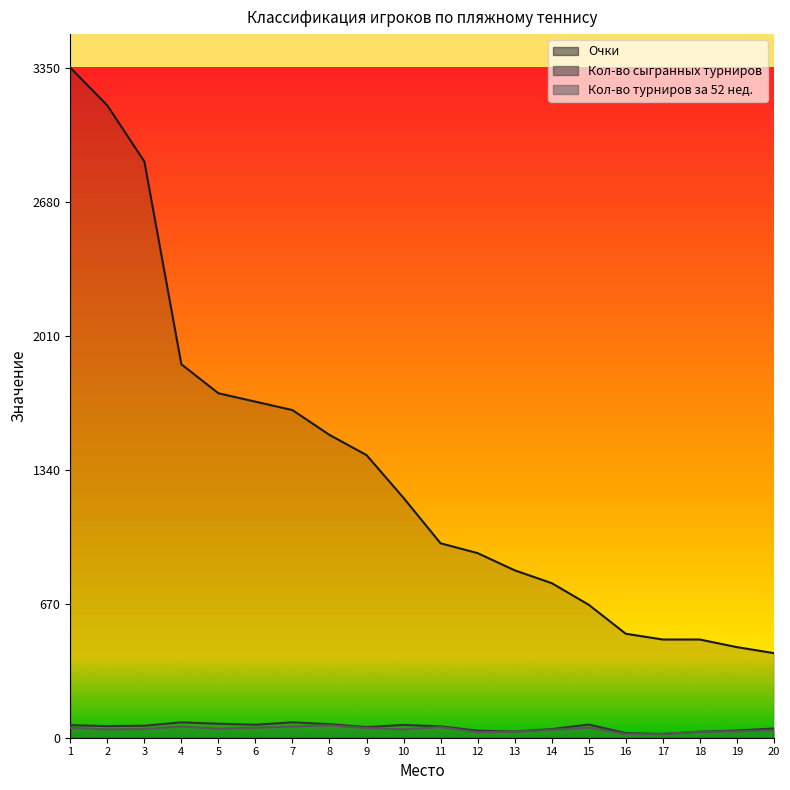

Reading left to right, extract all data points from this chart.

Очки: 3350	3161	2881	1867	1722	1680	1638	1514	1413	1199	972	923	837	773	665	520	491	491	453	423
Кол-во сыгранных турниров: 63	58	60	77	70	65	77	68	53	64	57	35	31	43	66	23	19	30	36	46
Кол-во турниров за 52 нед.: 49	42	44	56	45	50	56	62	48	42	53	28	30	40	51	18	19	30	32	38